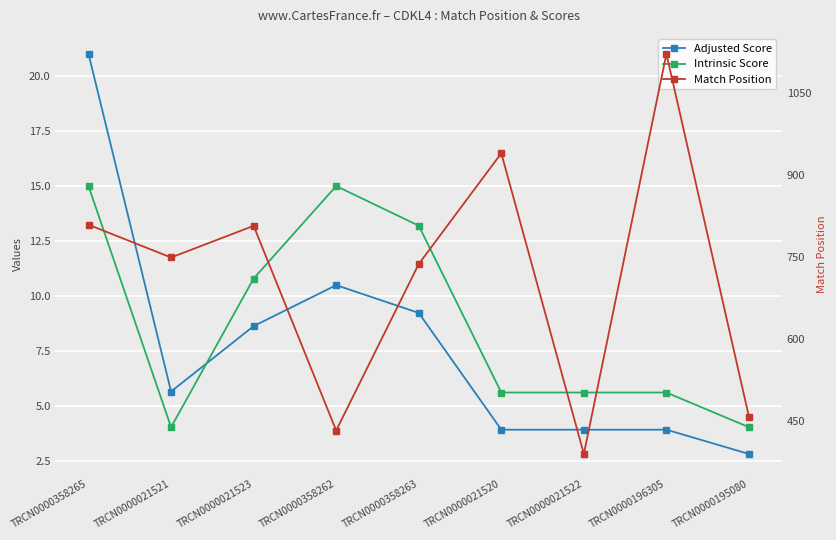

Which series has the widest spread of values?

Match Position